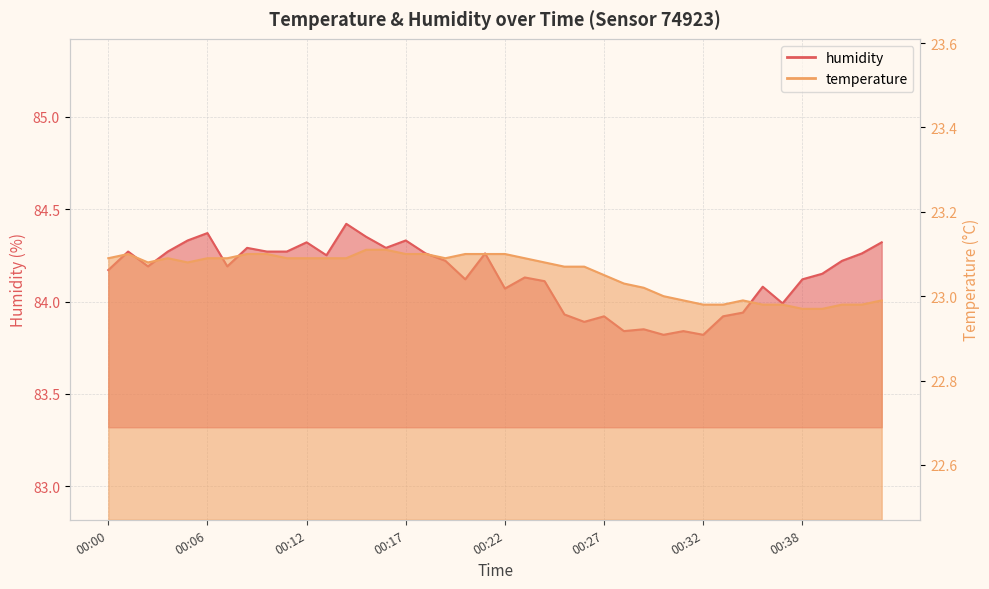

True or false: temperature and humidity cross at least once.

False